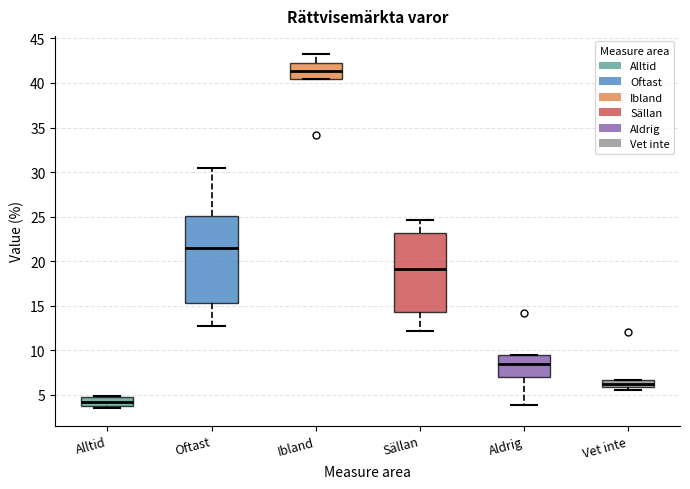

Comparing the boxes themselves (not the whiskers), which one is the tallest?

Oftast